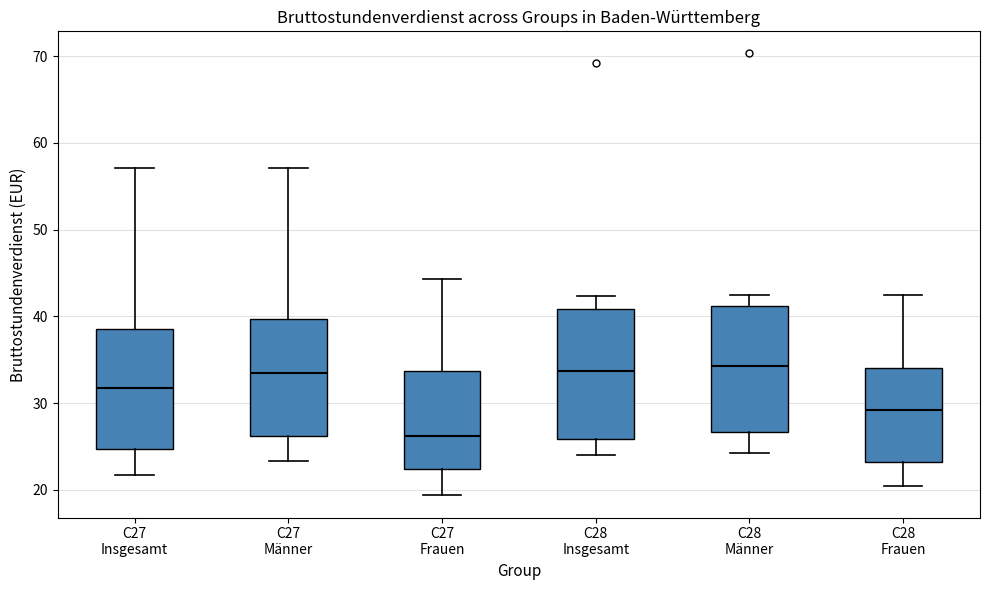

Where does the upper whisker of the box for C27 Männer end on the y-axis? The values are not printed on the chart, so give them approximately, as read against the axis.

57